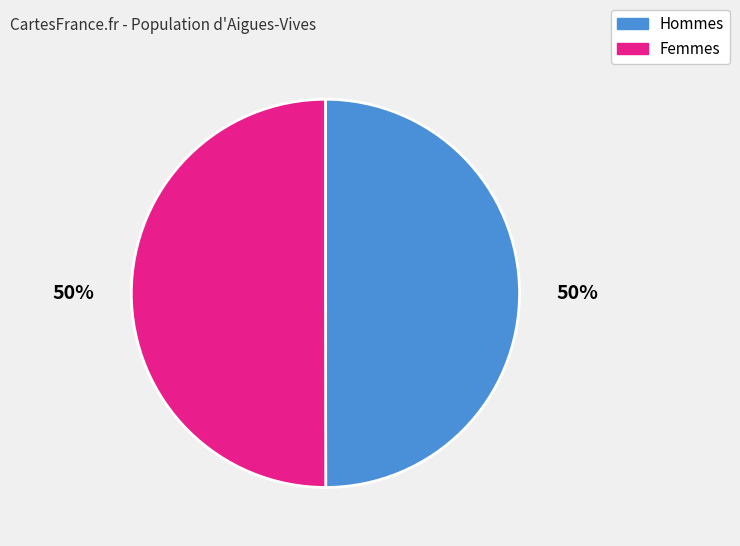

How many slices are in this pie chart?

2